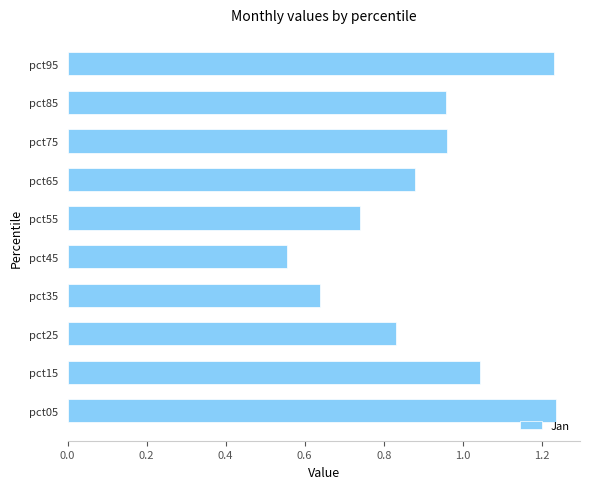

What is the sum of all values?

9.1